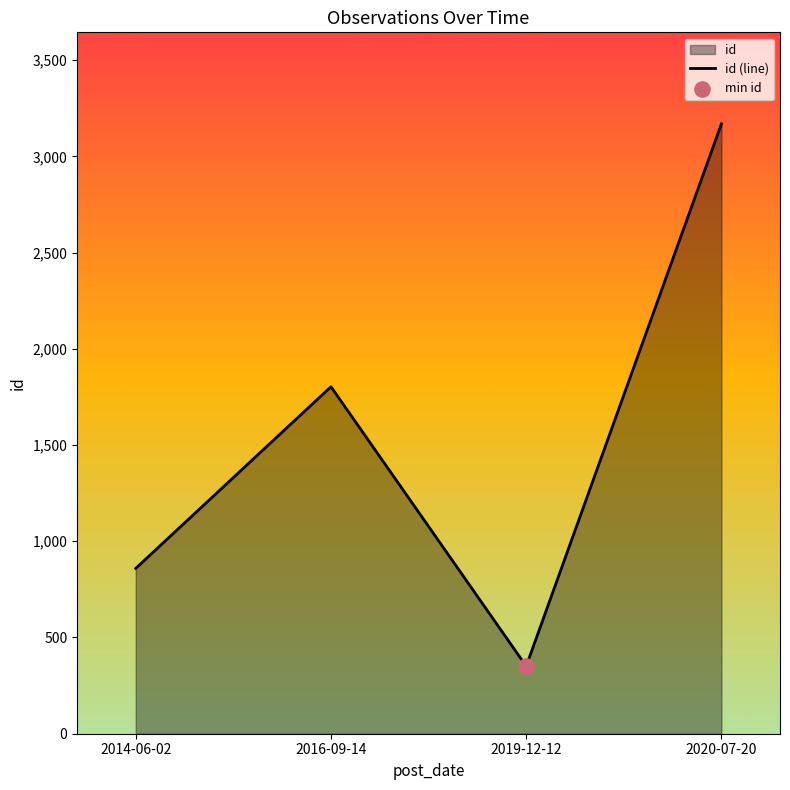

Which has a higher value, 2020-07-20 or 2016-09-14?

2020-07-20